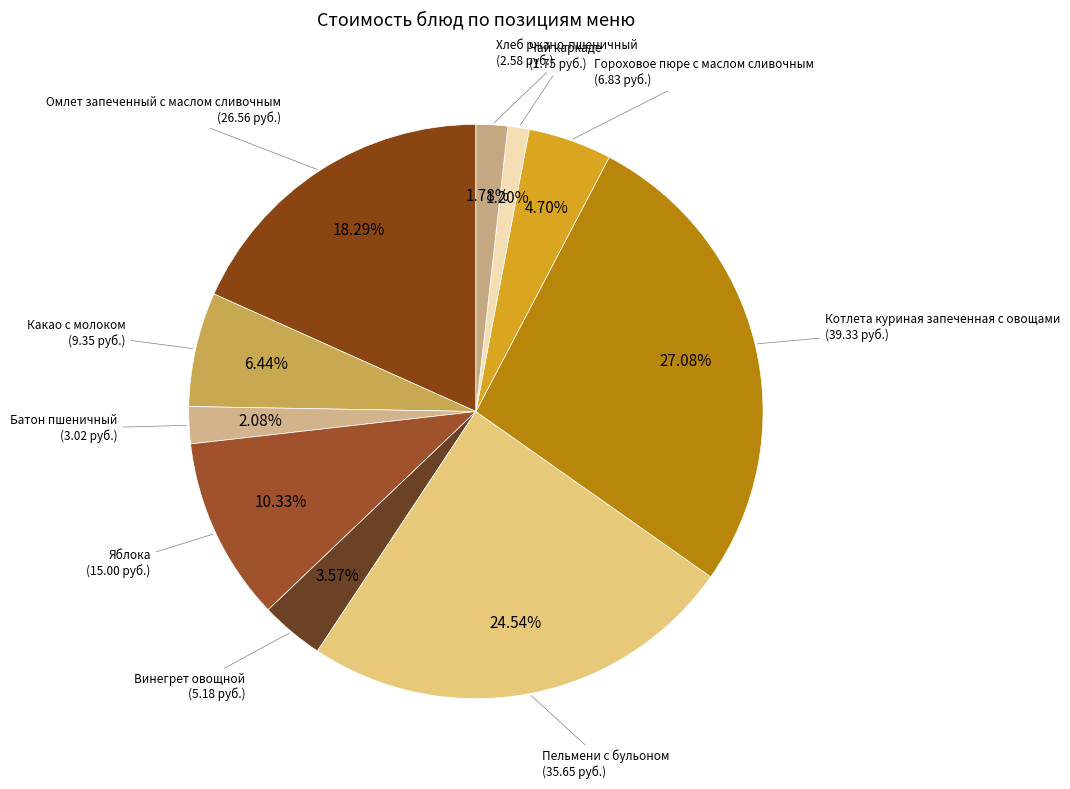

Which category has the biggest portion of the pie?

Котлета куриная запеченная с овощами